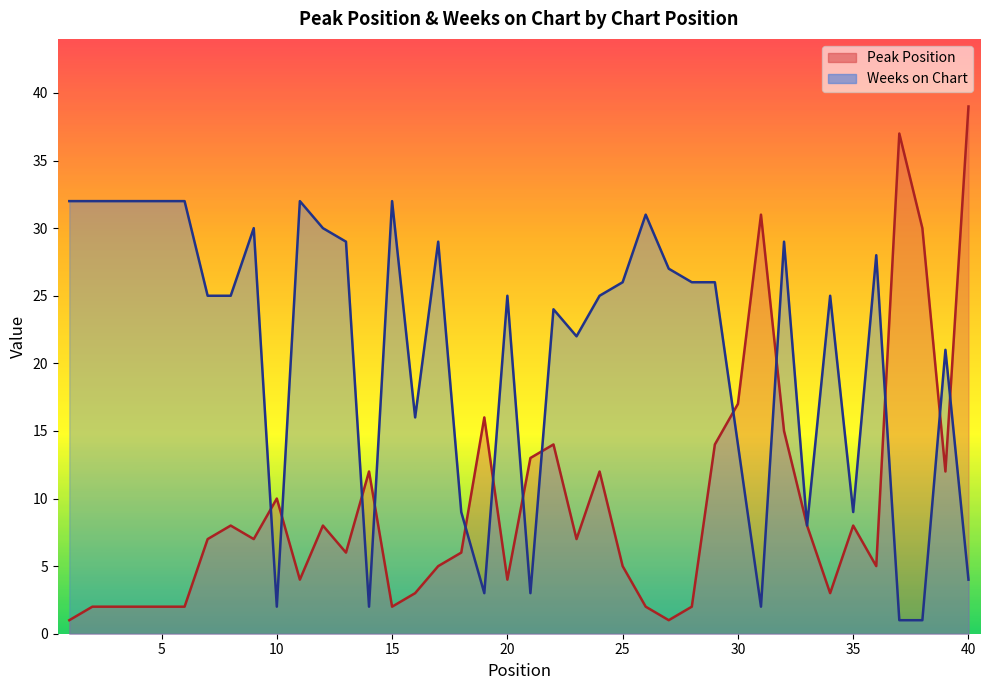

At which category is the sum across all series the highest?

32